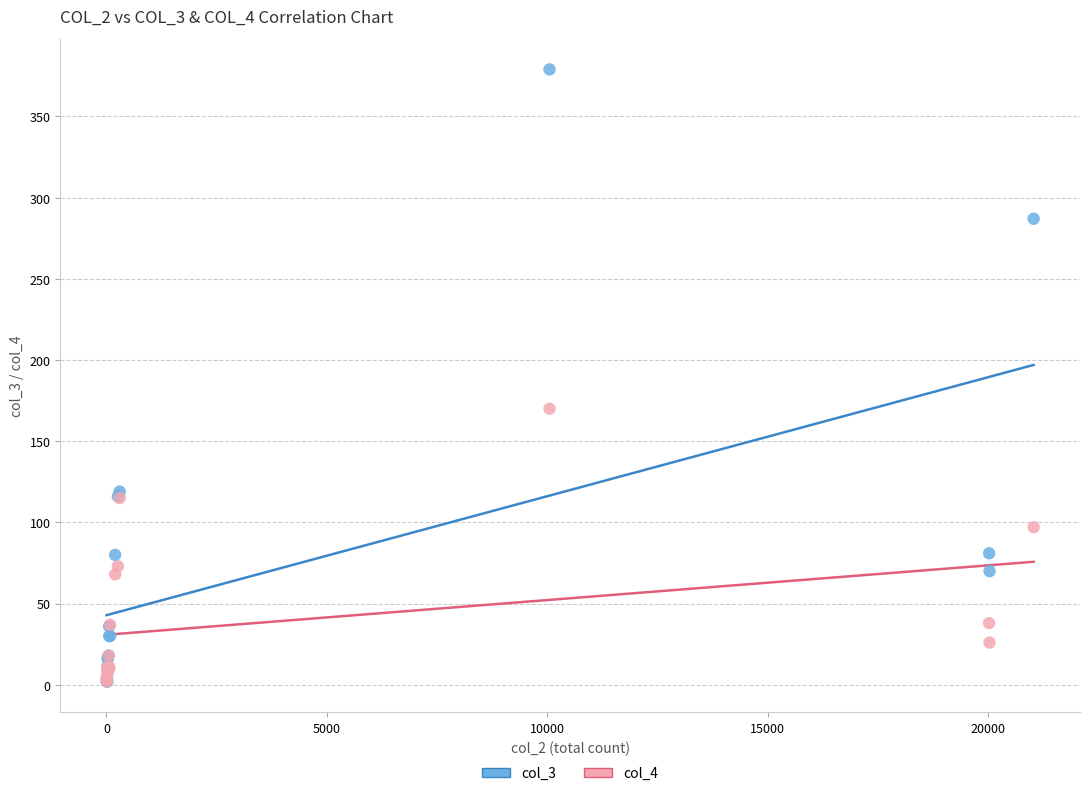

Across all series, what Y value is closest to 190?

170